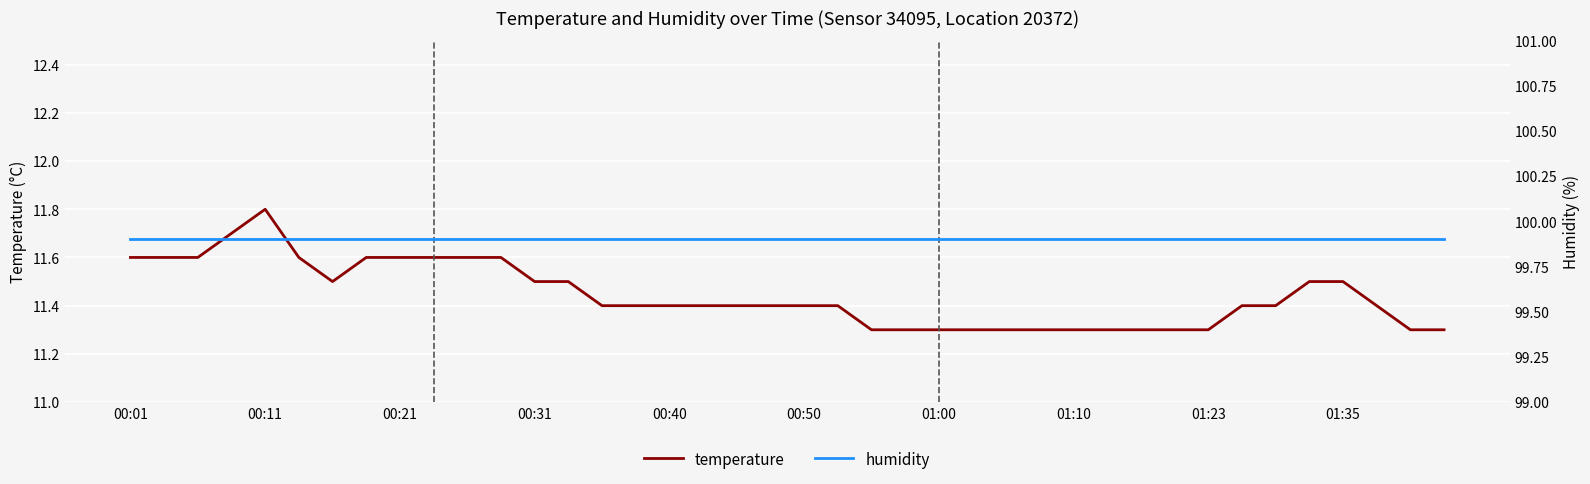

Which series has the widest spread of values?

temperature